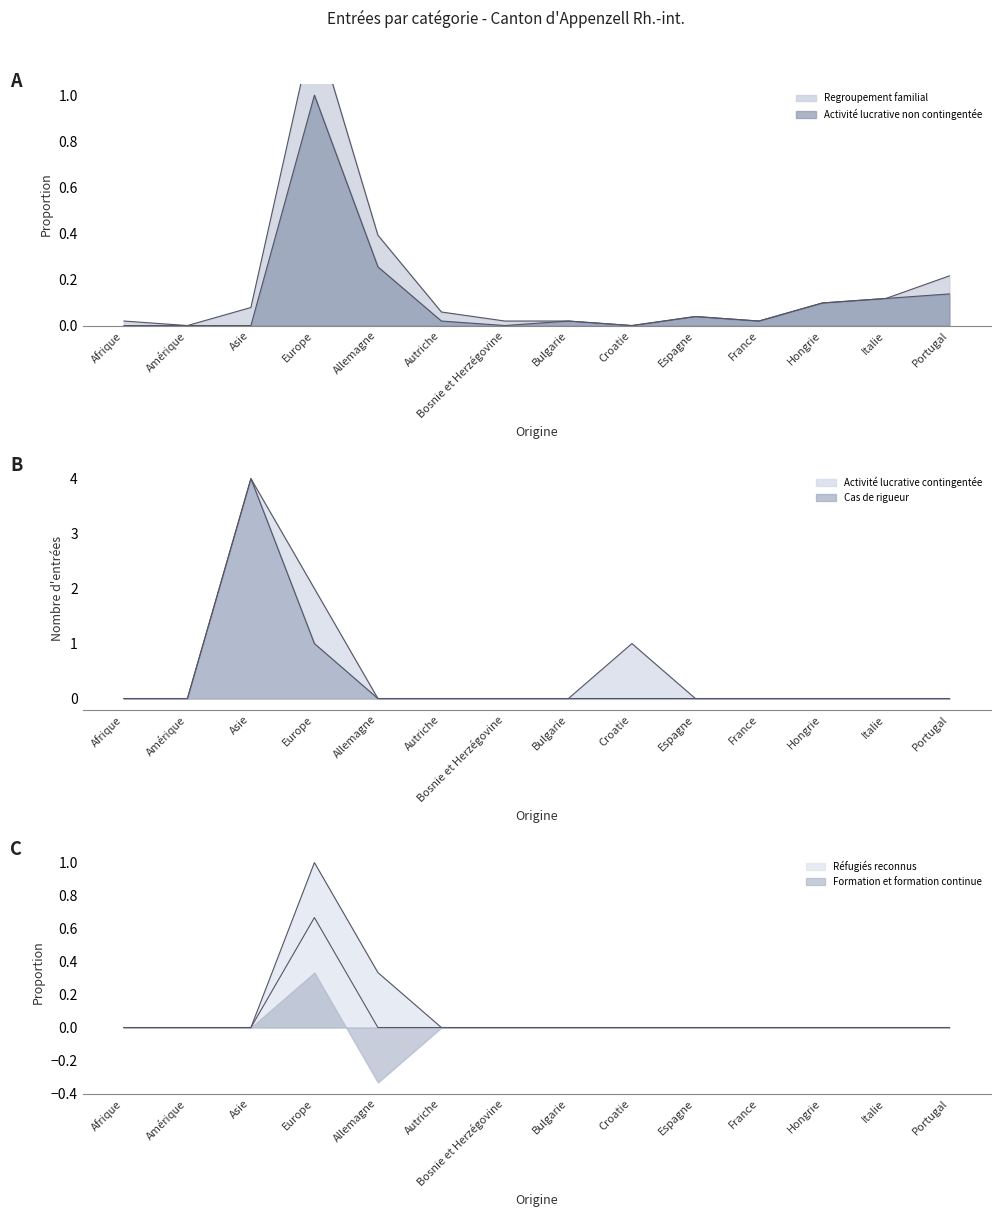

What is the sum of all Cas de rigueur values?

5.0